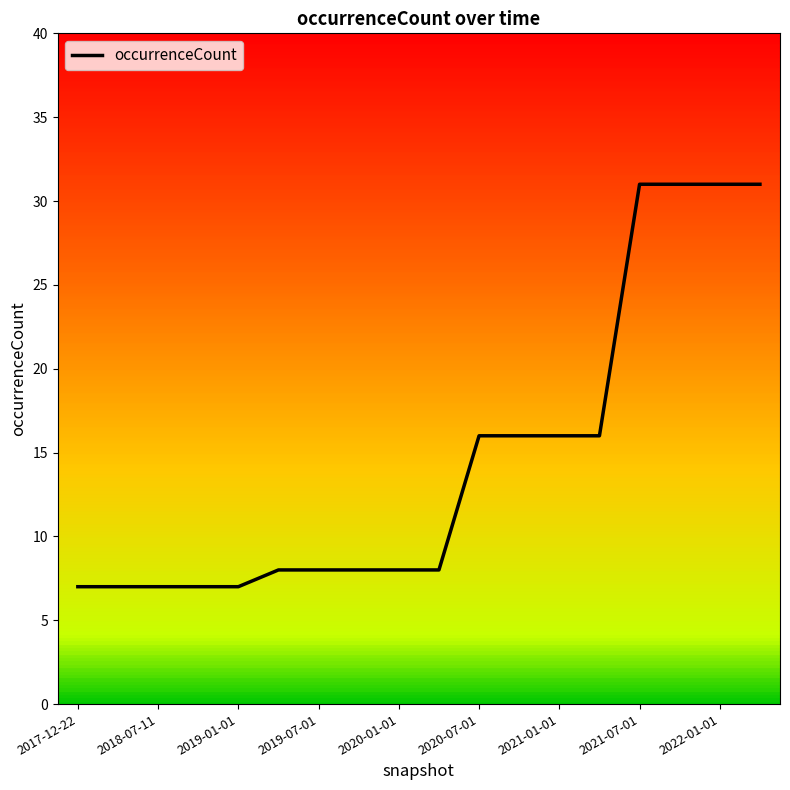

What is the smallest value displayed?

7